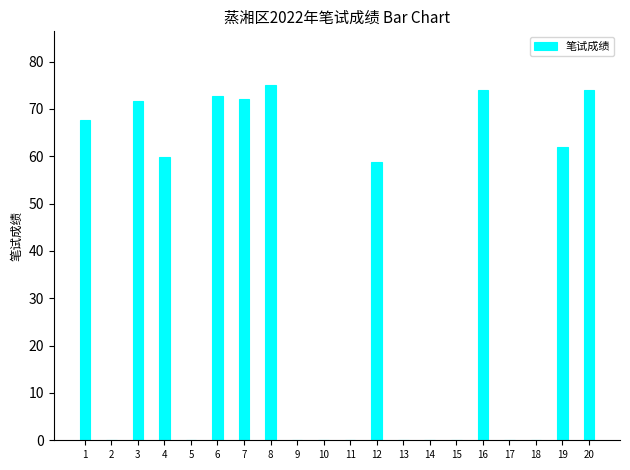

Does the chart contain stacked bars?

No